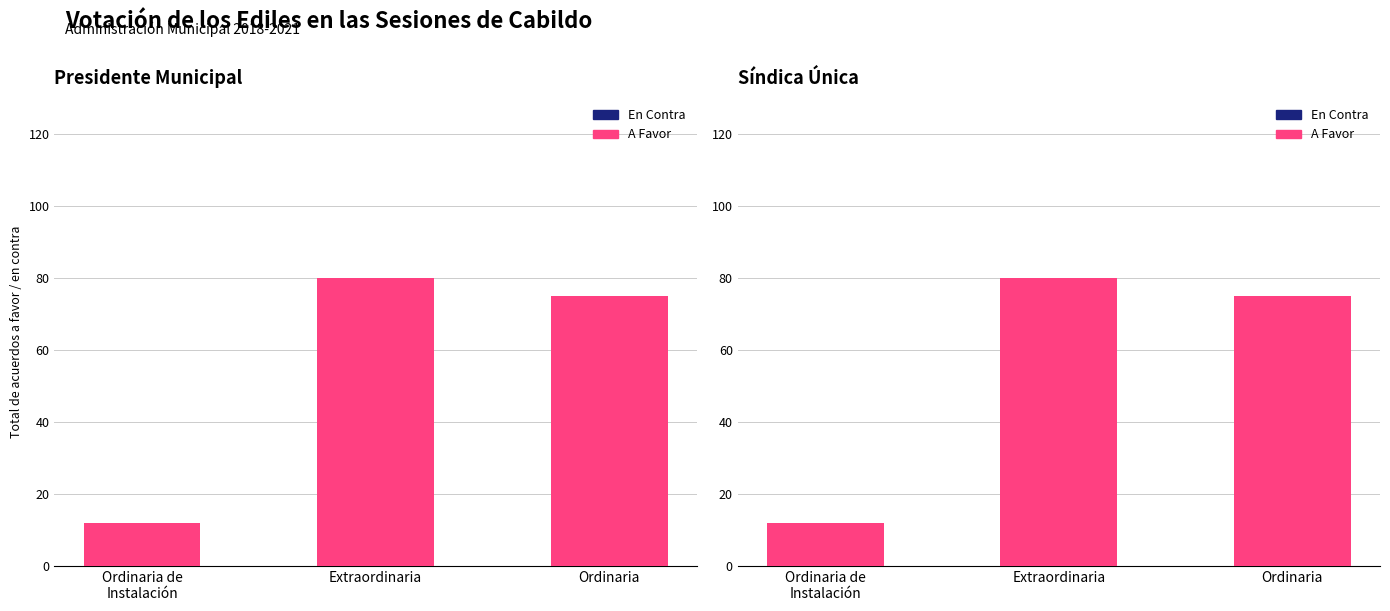

Rank the series by their maximum value, from highest to lowest.

A Favor, En Contra